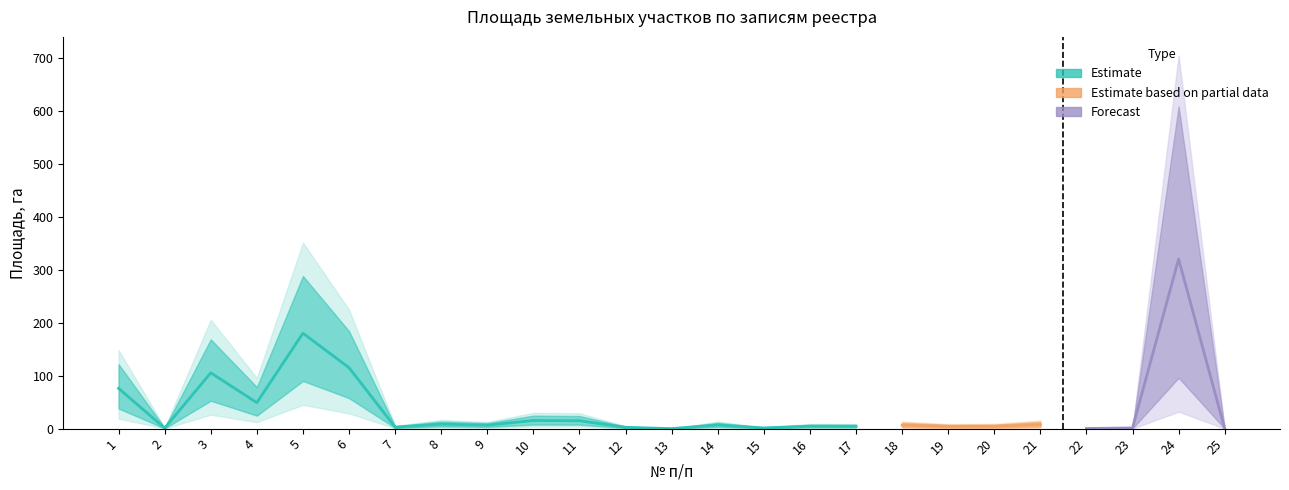

At which category does the data reach its first local valley?

2